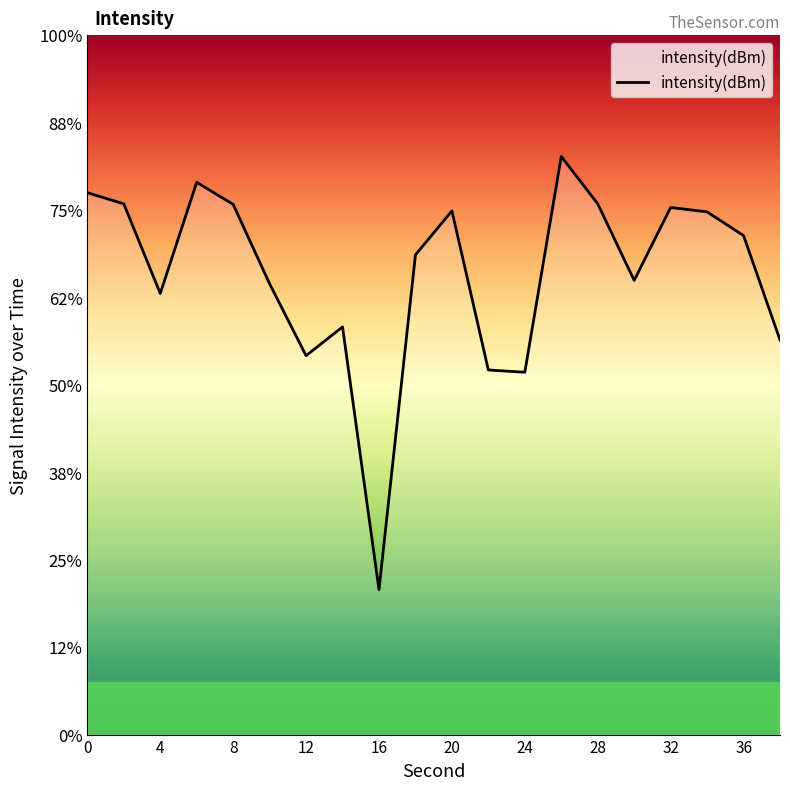

What is the sum of the values at 0 and 36?

-251.6